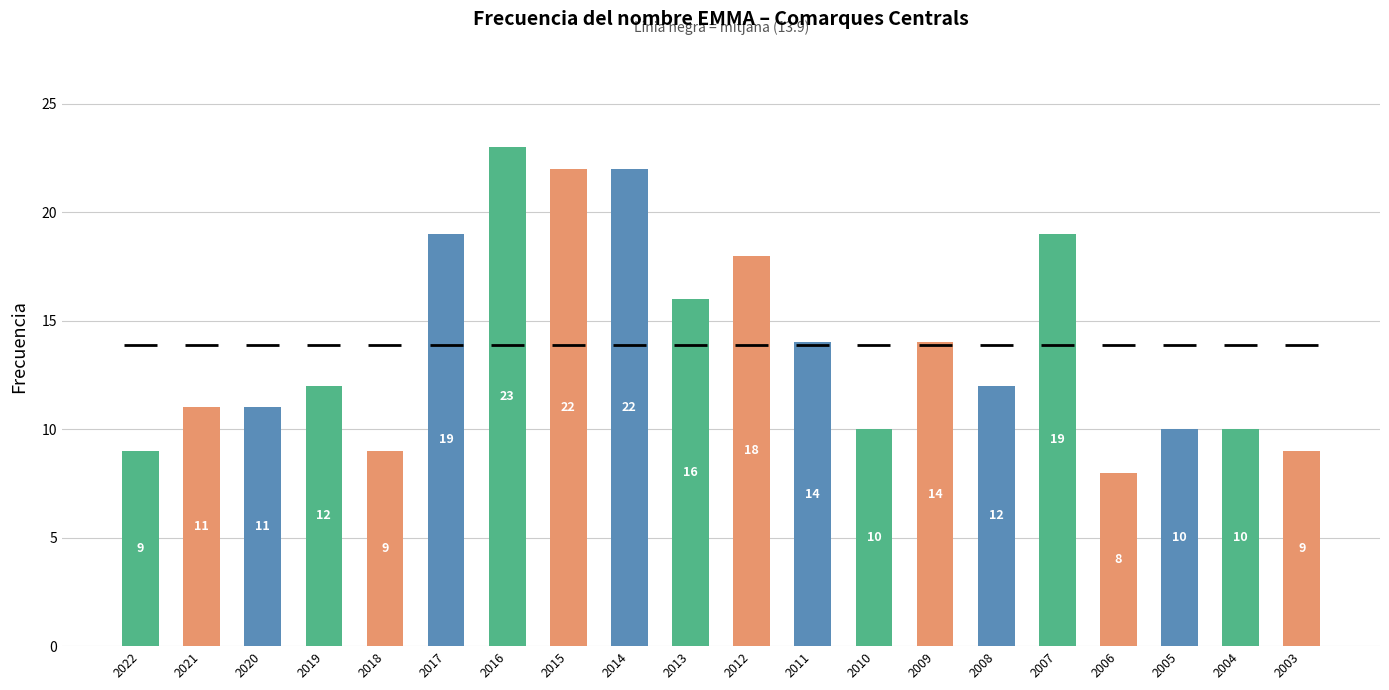

What is the change in value from 2010 to 2009?

+4